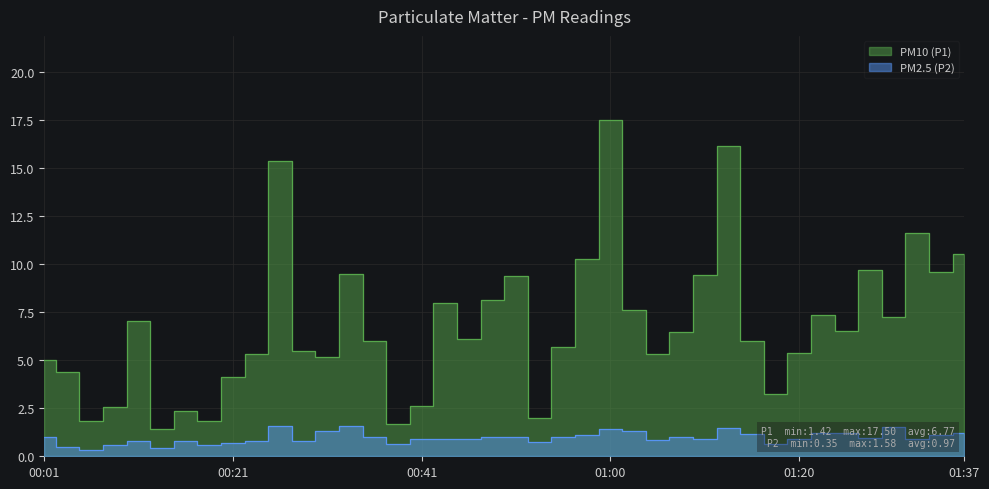

Reading right to left, list all the values displayed in this chart.

P1: 01:37=10.5	01:35=9.6	01:32=11.6	01:30=7.2	01:27=9.7	01:25=6.5	01:23=7.3	01:20=5.3	01:18=3.2	01:15=6.0	01:13=16.1	01:10=9.4	01:08=6.5	01:05=5.3	01:03=7.6	01:00=17.5	00:58=10.3	00:56=5.7	00:53=2.0	00:51=9.4	00:48=8.1	00:46=6.1	00:43=8.0	00:41=2.6	00:38=1.7	00:36=6.0	00:33=9.5	00:31=5.2	00:28=5.5	00:26=15.3	00:23=5.3	00:21=4.1	00:18=1.9	00:16=2.4	00:13=1.4	00:11=7.0	00:09=2.6	00:06=1.9	00:04=4.4	00:01=5.0
P2: 01:37=1.2	01:35=1.1	01:32=0.9	01:30=1.5	01:27=0.9	01:25=1.2	01:23=1.2	01:20=0.9	01:18=0.7	01:15=1.2	01:13=1.5	01:10=0.9	01:08=1.0	01:05=0.8	01:03=1.3	01:00=1.4	00:58=1.1	00:56=1.0	00:53=0.8	00:51=1.0	00:48=1.0	00:46=0.9	00:43=0.9	00:41=0.9	00:38=0.6	00:36=1.0	00:33=1.6	00:31=1.3	00:28=0.8	00:26=1.6	00:23=0.8	00:21=0.7	00:18=0.6	00:16=0.8	00:13=0.5	00:11=0.8	00:09=0.6	00:06=0.3	00:04=0.5	00:01=1.0